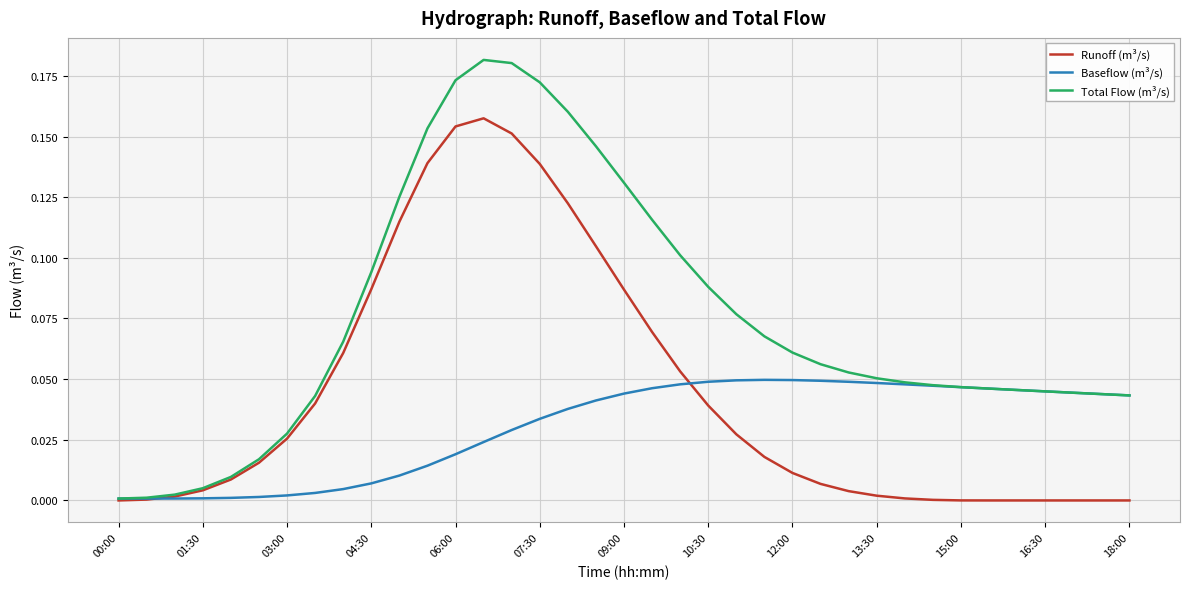

What is the sum of all Total Flow (m³/s) values?

2.8